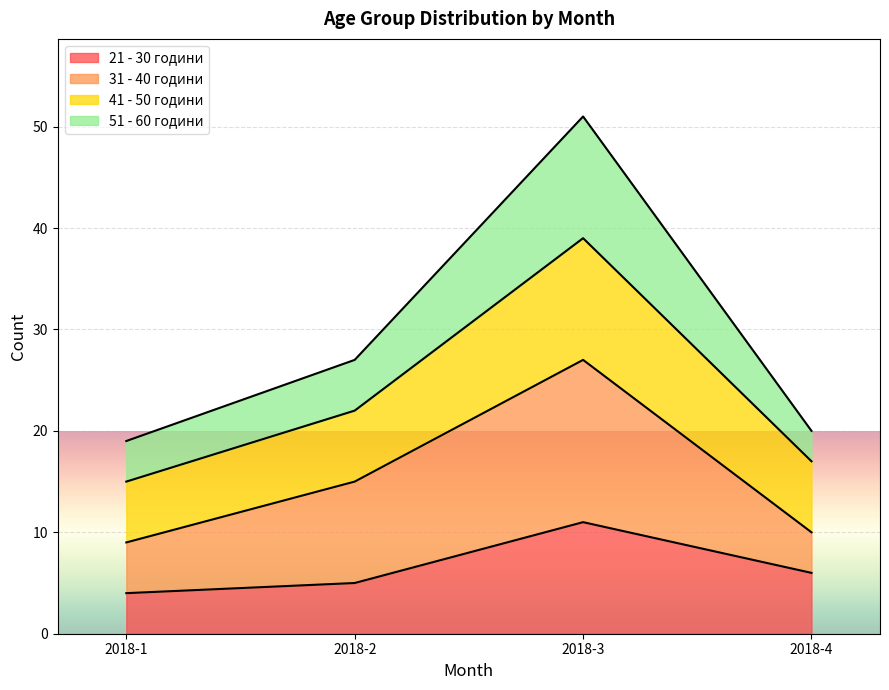

What is the highest value of the 21 - 30 години series?

11